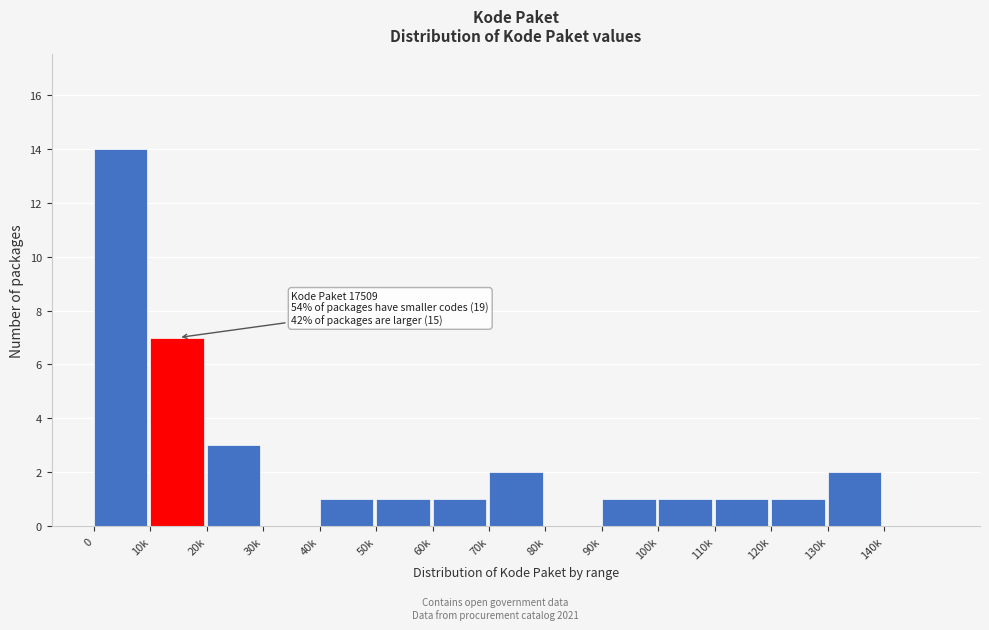

Reading left to right, transcribe all the data shown in this chart.

0=14	10k=7	20k=3	30k=0	40k=1	50k=1	60k=1	70k=2	80k=0	90k=1	100k=1	110k=1	120k=1	130k=2	140k=0